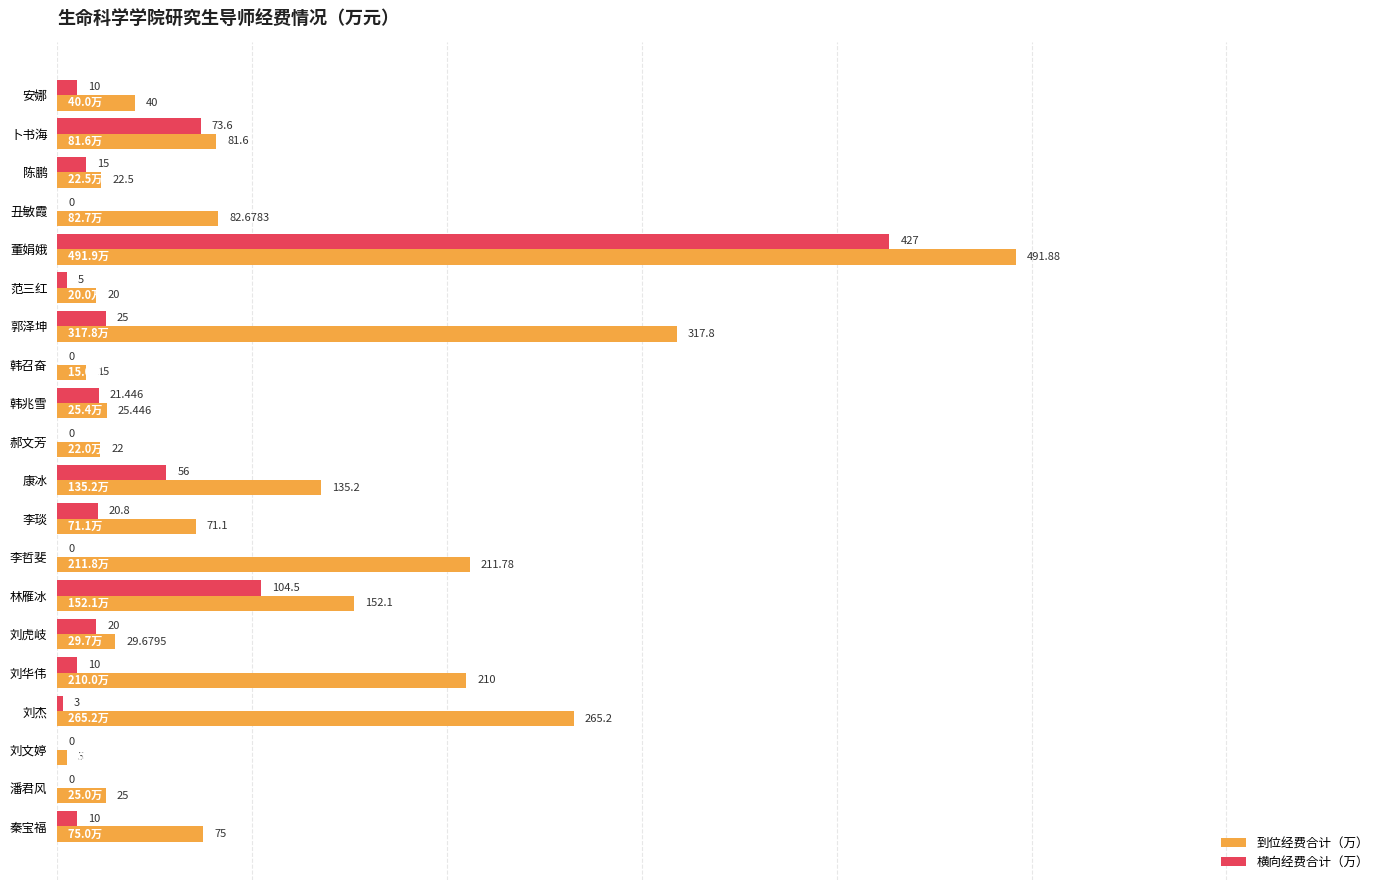

Which series has the widest spread of values?

到位经费合计（万）